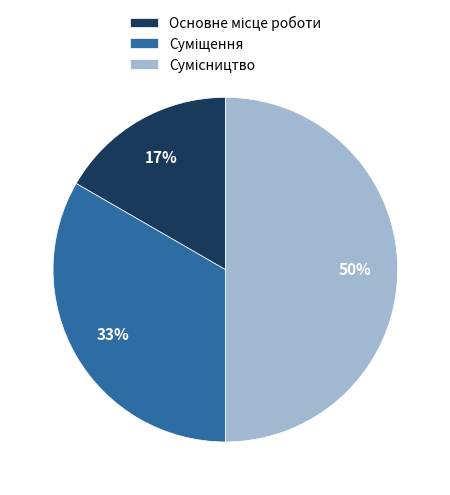

To the nearest percent, what is the difference between the largest and smallest slice percentages?

33%